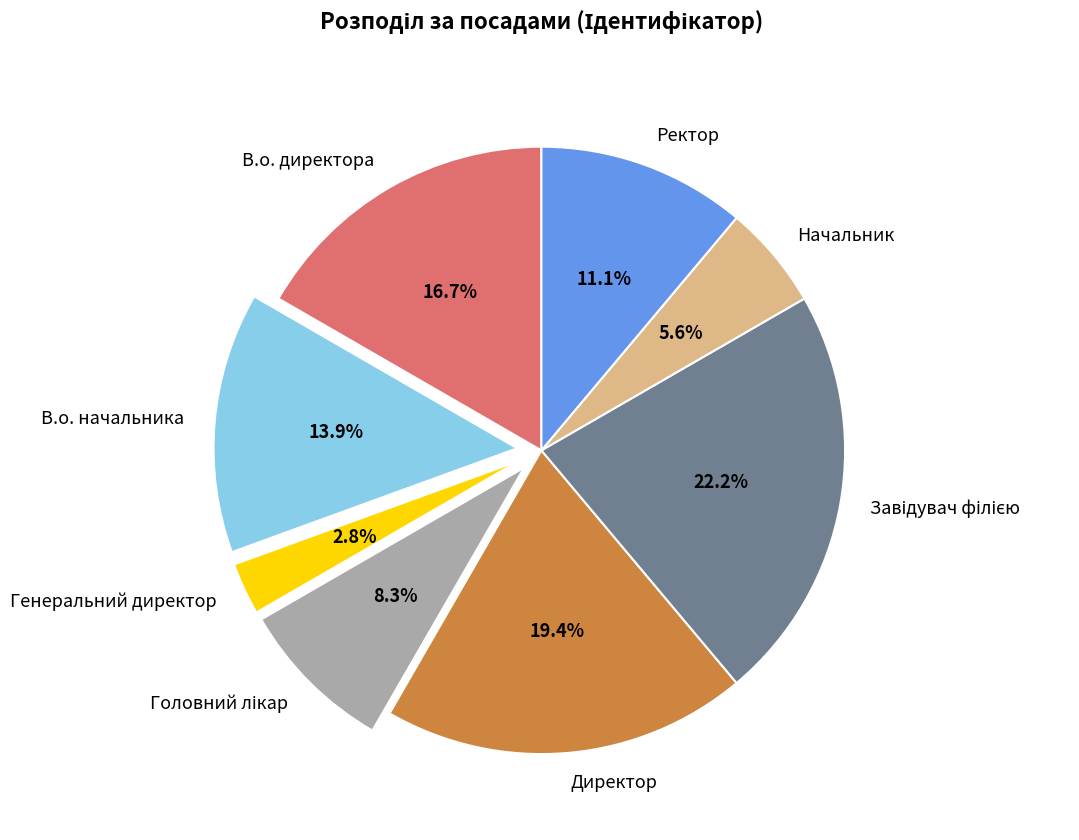

What percentage is NOT represented by Генеральний директор?

97.2%